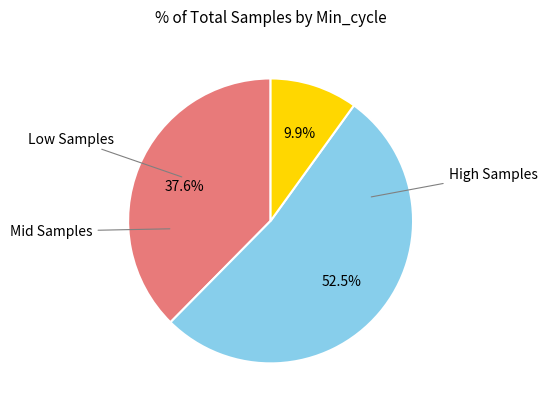

How many segments does this pie chart have?

3